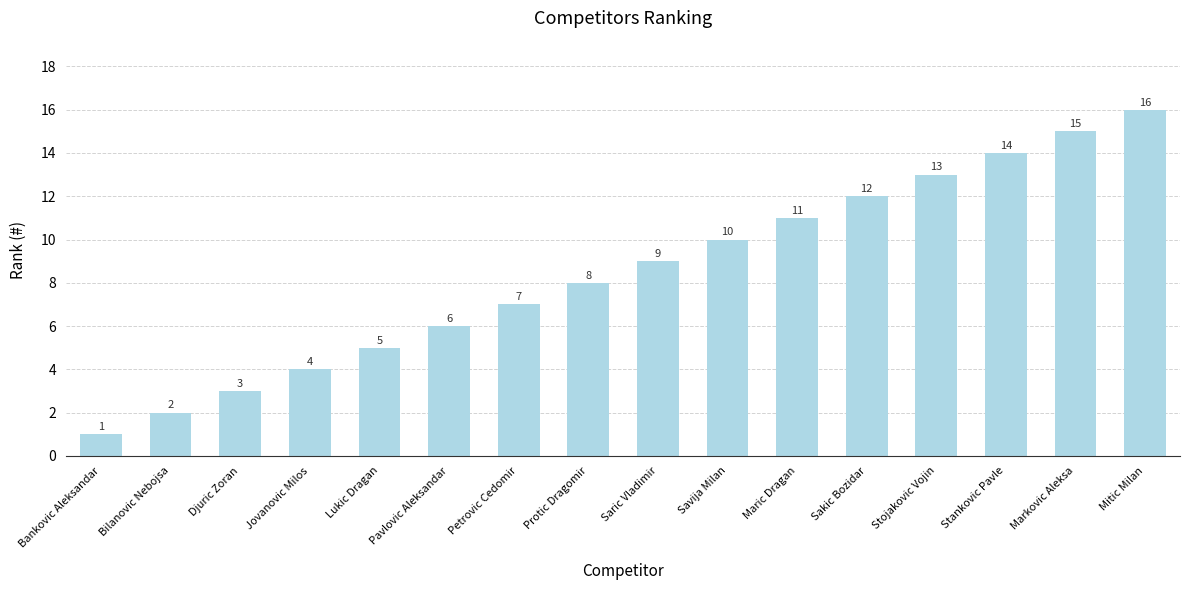

Which has a higher value, Protic Dragomir or Djuric Zoran?

Protic Dragomir